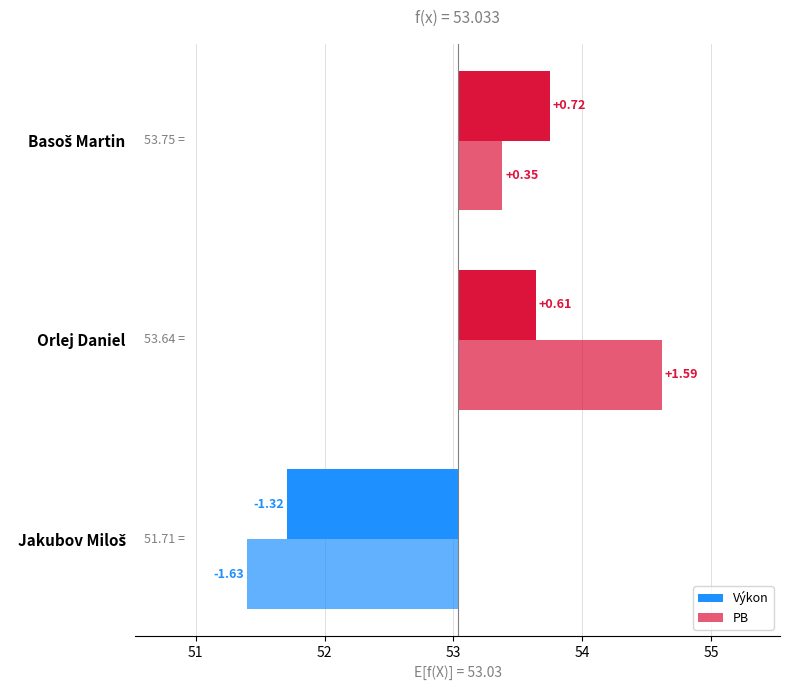

Is it true that Výkon equals 0.7 at Basoš Martin?

True